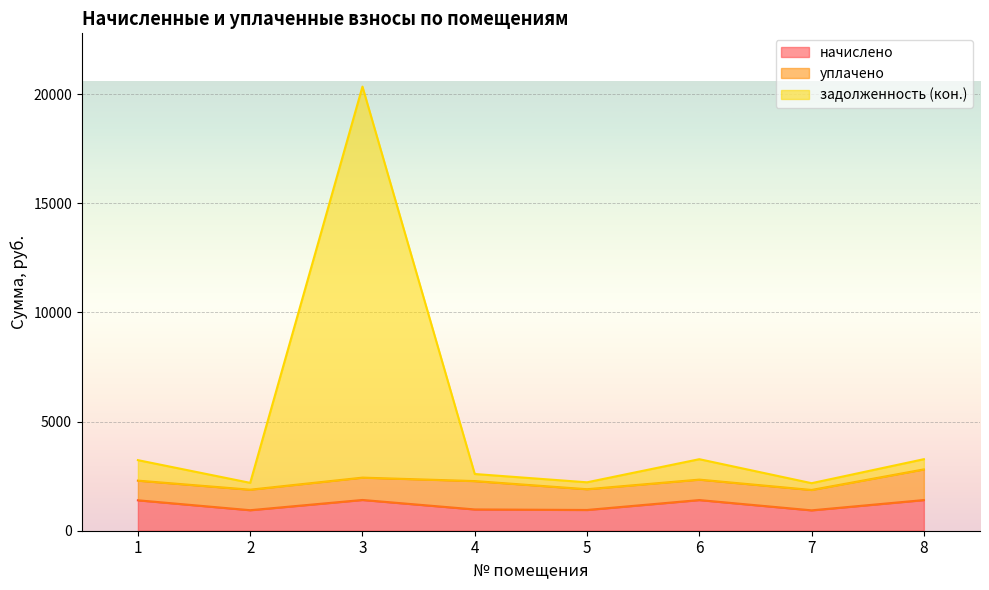

True or false: начислено and задолженность (кон.) cross at least once.

False